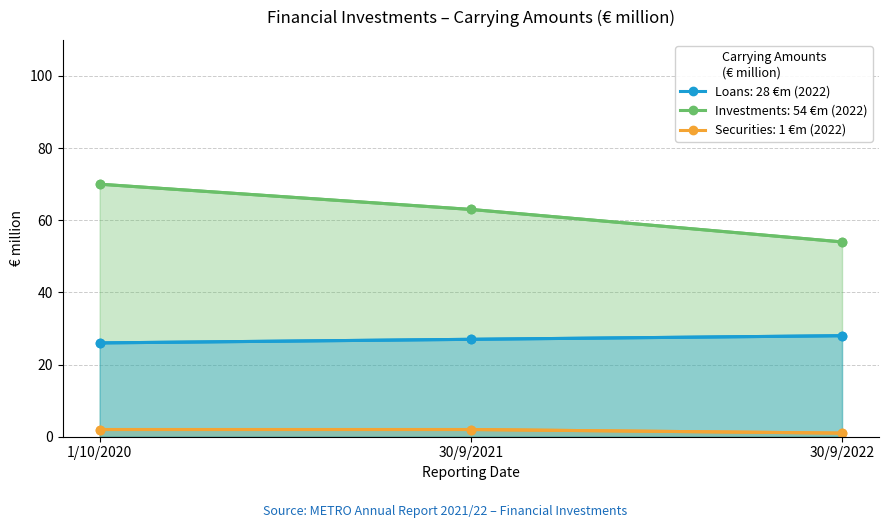

What is the approximate value of Loans at 30/9/2022?

28